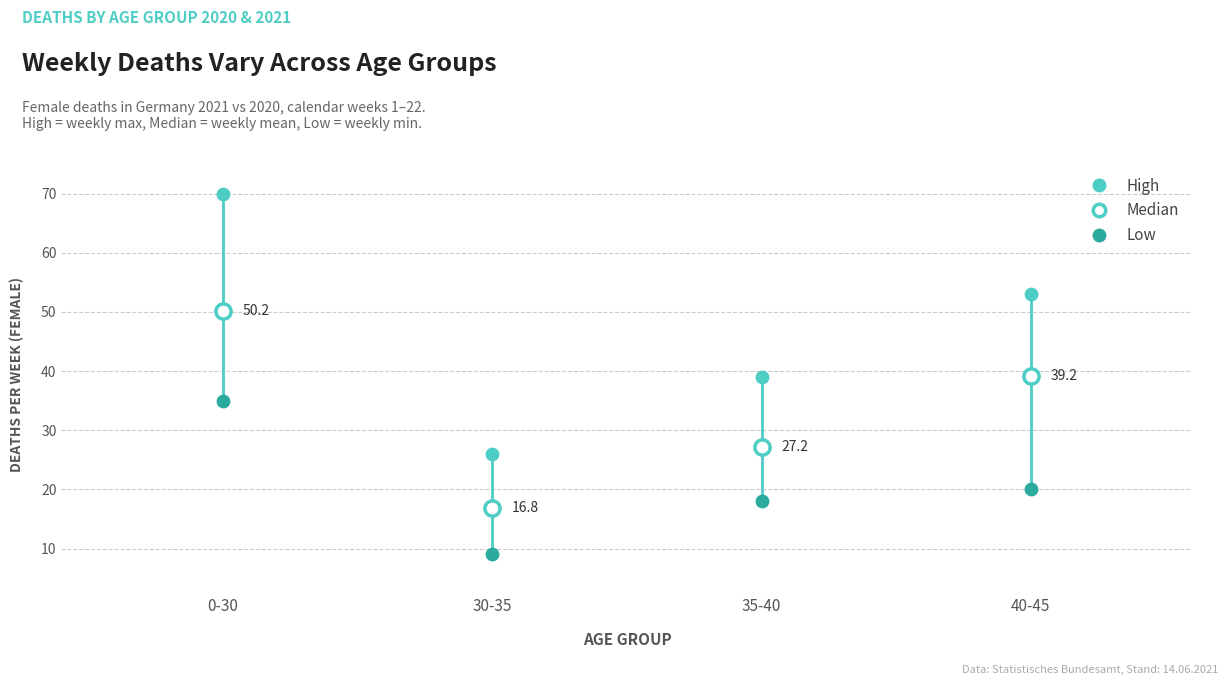

Which series reaches the minimum Y coordinate?

Low